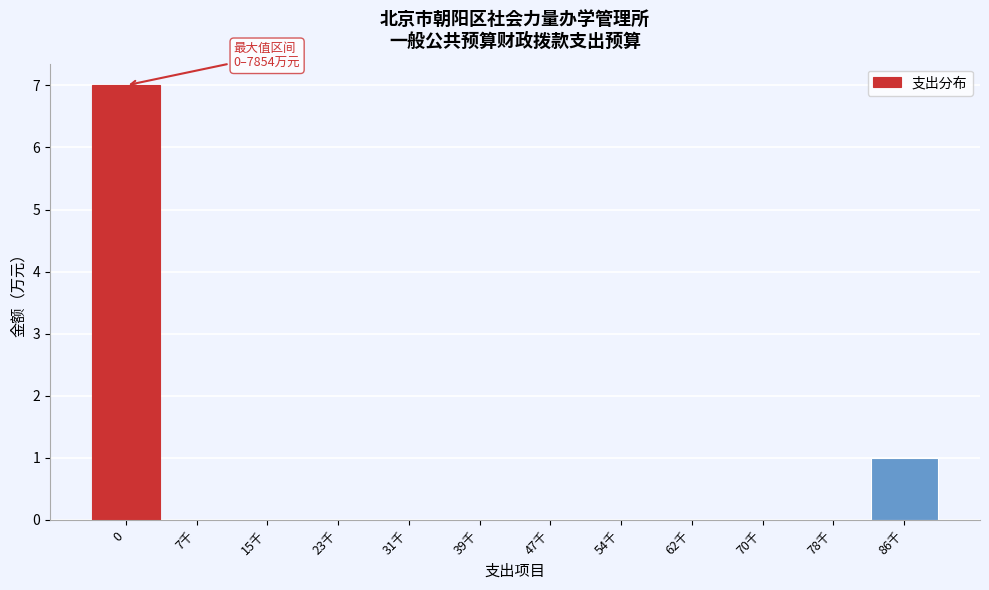

Reading left to right, what are all the values shown in this chart?

0=7	7千=0	15千=0	23千=0	31千=0	39千=0	47千=0	54千=0	62千=0	70千=0	78千=0	86千=1